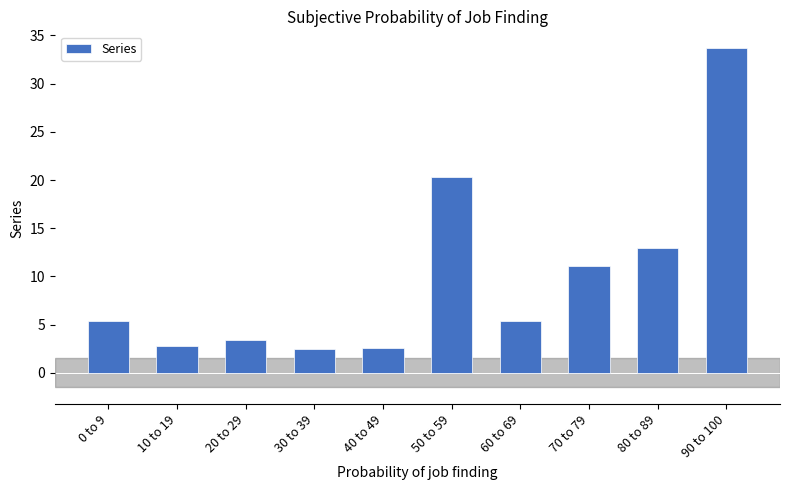

What is the value of the 3rd bar from the left?

3.4